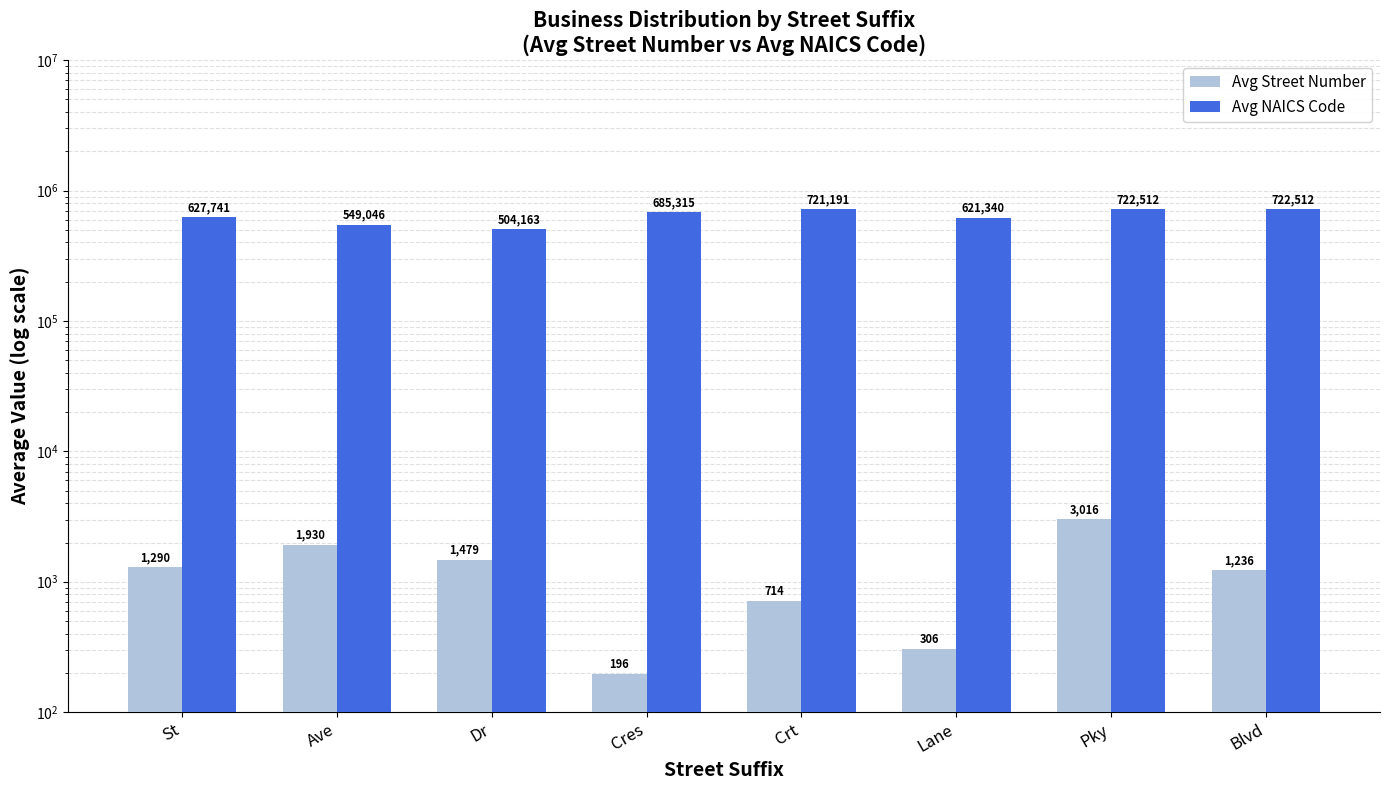

Which series has the widest spread of values?

Avg NAICS Code